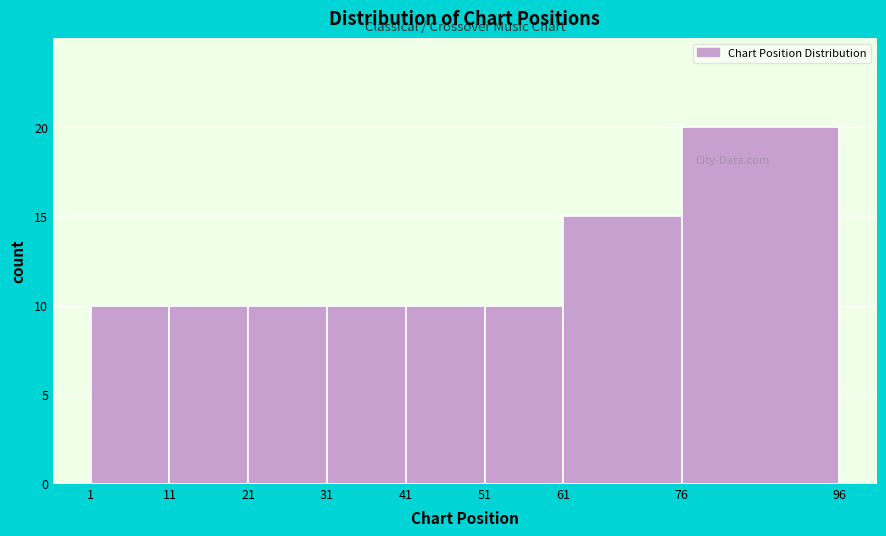

Reading left to right, list every bar in this chart as the range it spans on the x-axis followed by its height. The values are not printed on the chart, so give them approximately, as read against the axis.

1 to 11: 10
11 to 21: 10
21 to 31: 10
31 to 41: 10
41 to 51: 10
51 to 61: 10
61 to 76: 15
76 to 96: 20